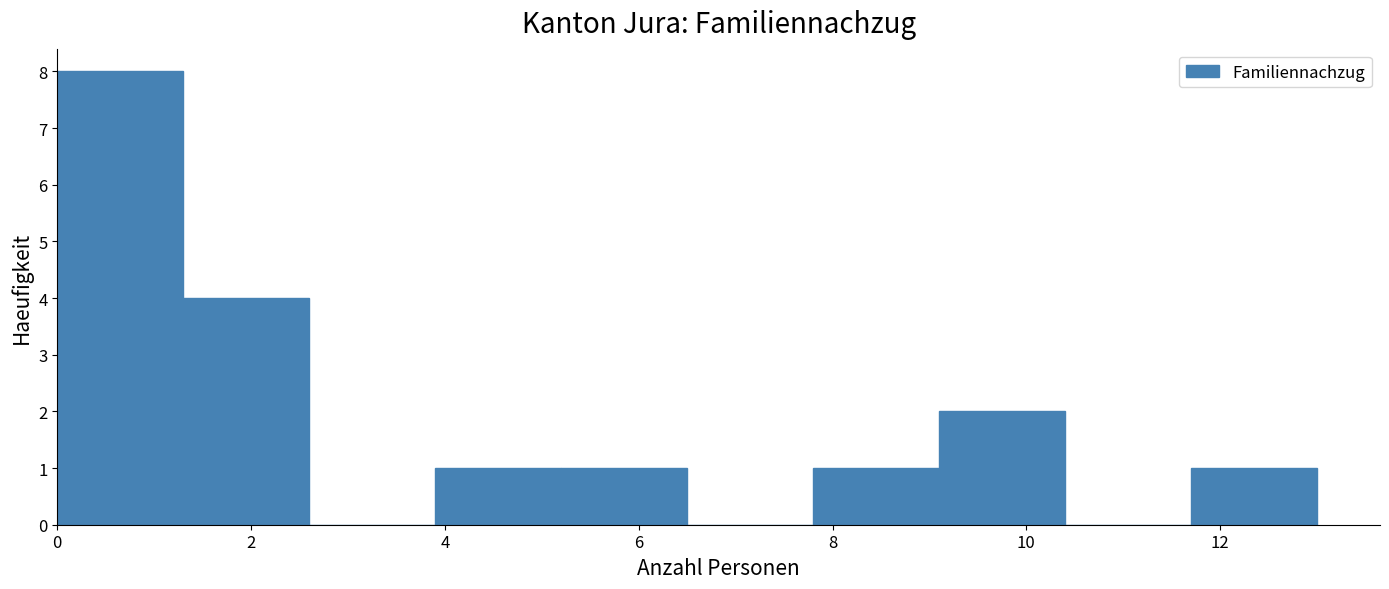

What is the height of the bar covering 11.7 to 13.0 on the x-axis? Neither the bar edges nor the heights are printed on the chart, so give them approximately, as read against the axes.

1